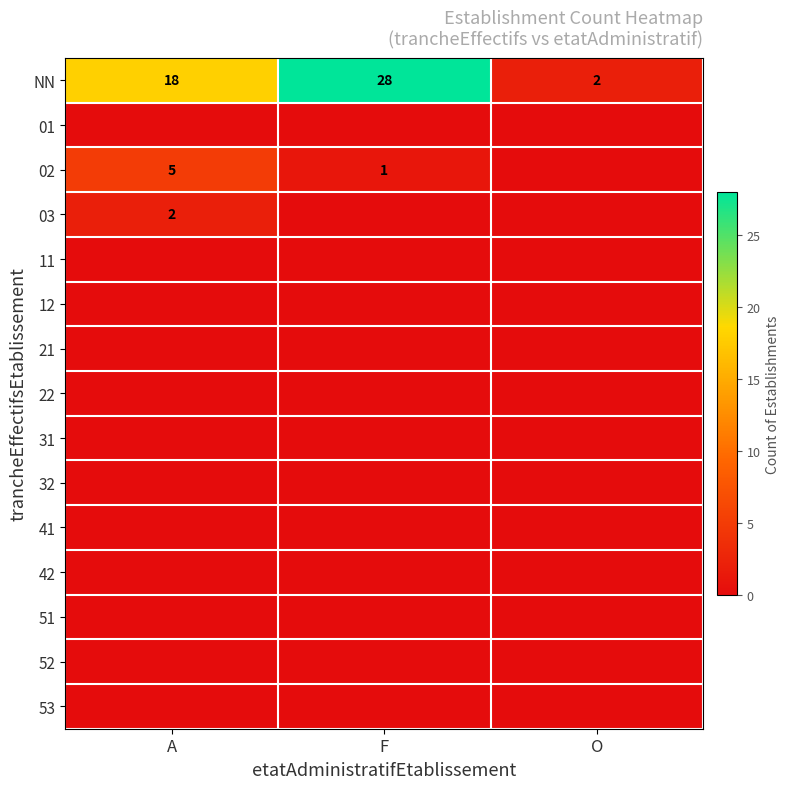

How many NN values are between 2 and 28?

3